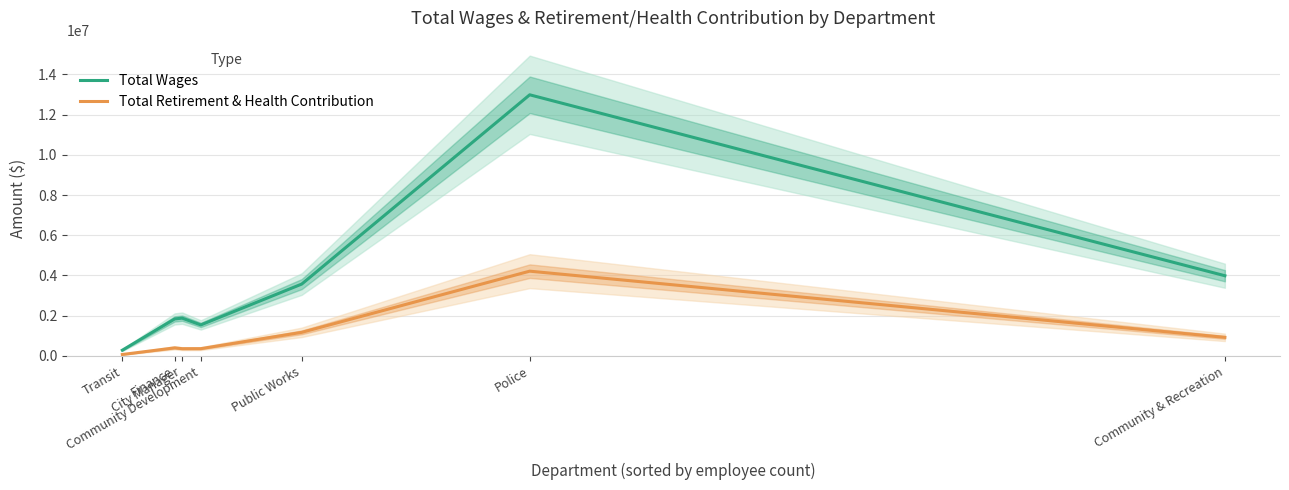

Does the chart display data point markers on the line(s)?

No